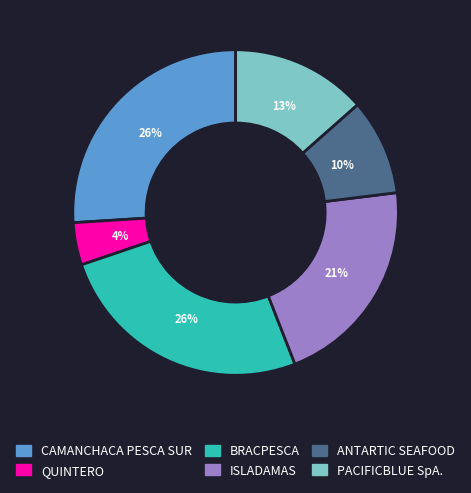

Do QUINTERO and ISLADAMAS together represent more than half of the pie?

No